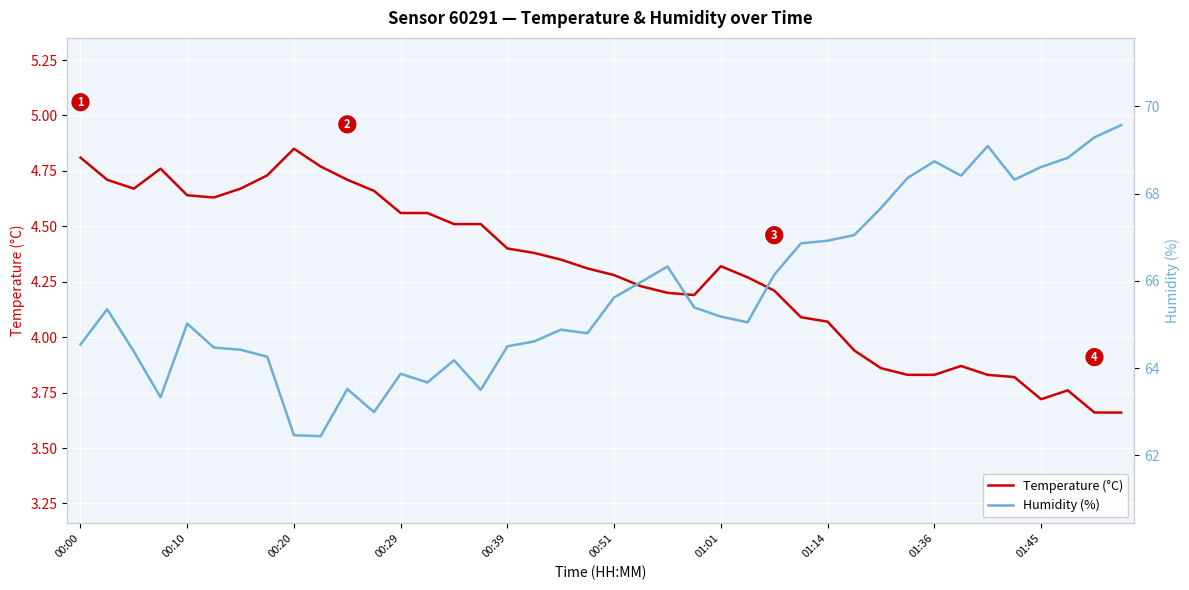

Is it true that Temperature (°C) equals 5.8 at 00:51?

False